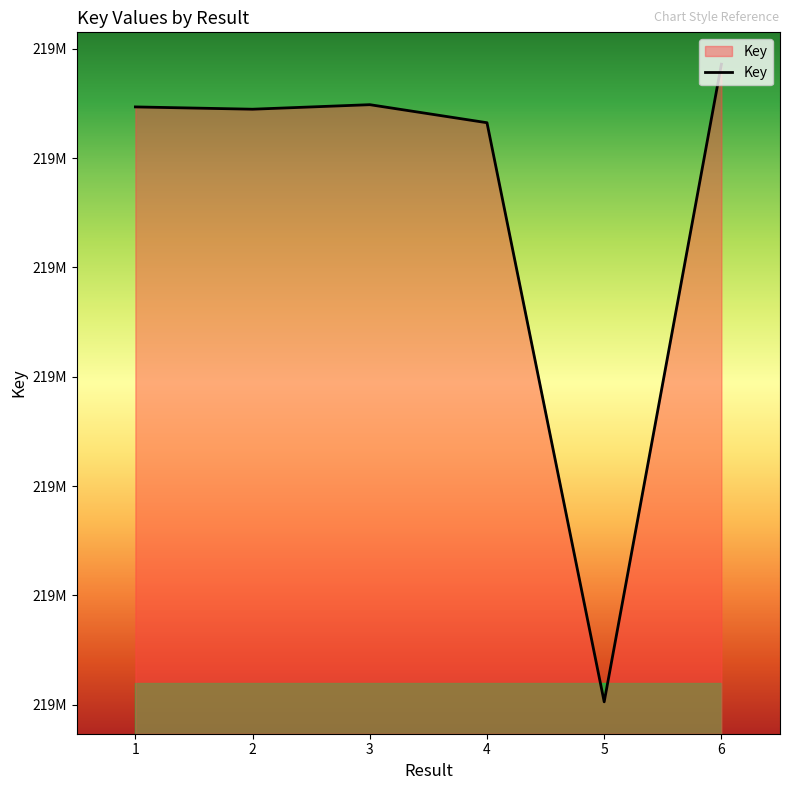

At which category does the chart reach its peak across all series?

6